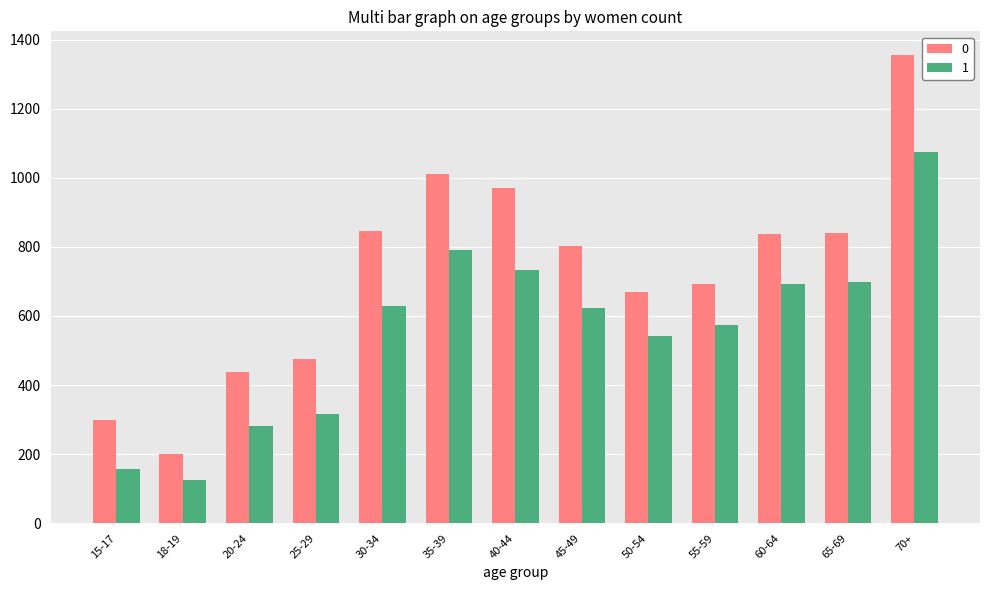

Is the value of 1 at 30-34 greater than the value of 0 at 55-59?

No